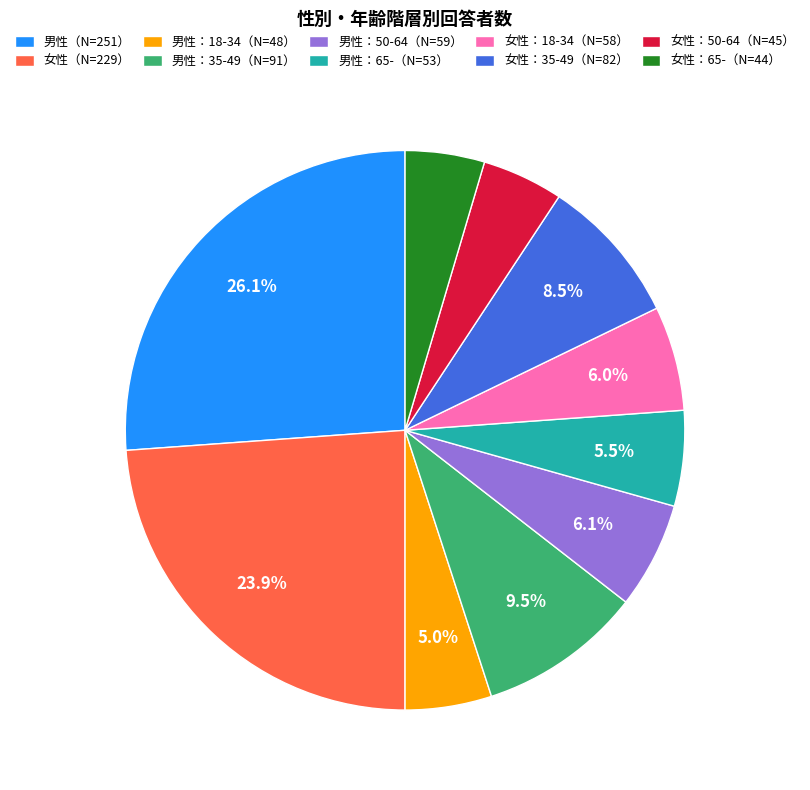

Which category has the biggest portion of the pie?

男性（N=251）